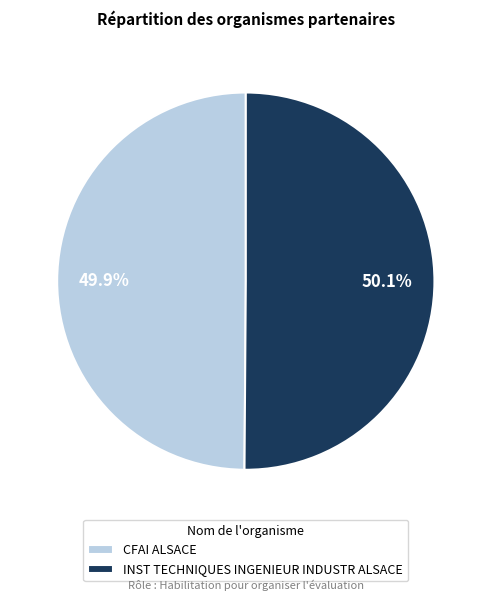

To the nearest percent, what portion does INST TECHNIQUES INGENIEUR INDUSTR ALSACE represent?

50%